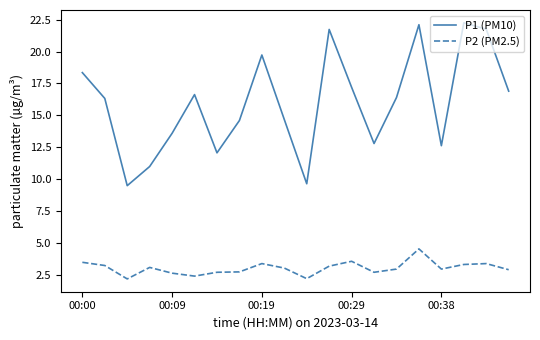

Rank the series by their average value, from lowest to highest.

P2 (PM2.5), P1 (PM10)